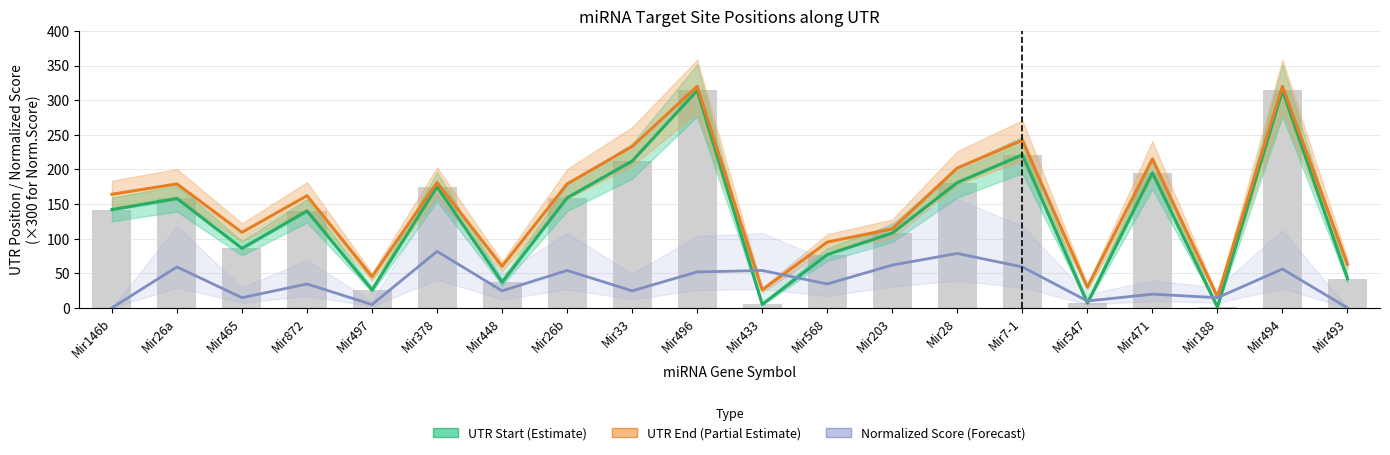

Is it true that Normalized Score (Forecast) equals 51.9 at Mir496?

True